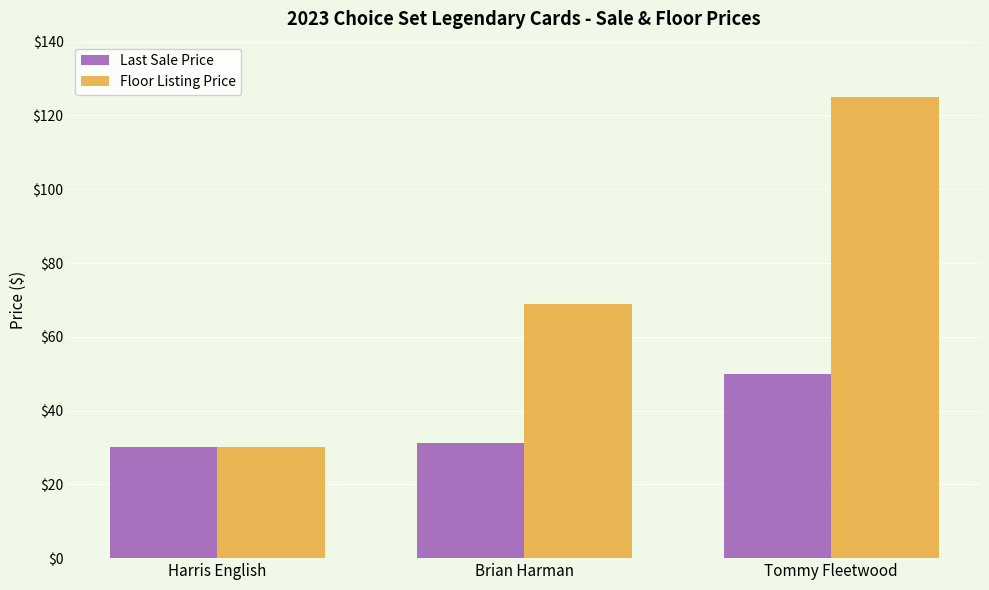

At which label does Last Sale Price first exceed 31?

Brian Harman